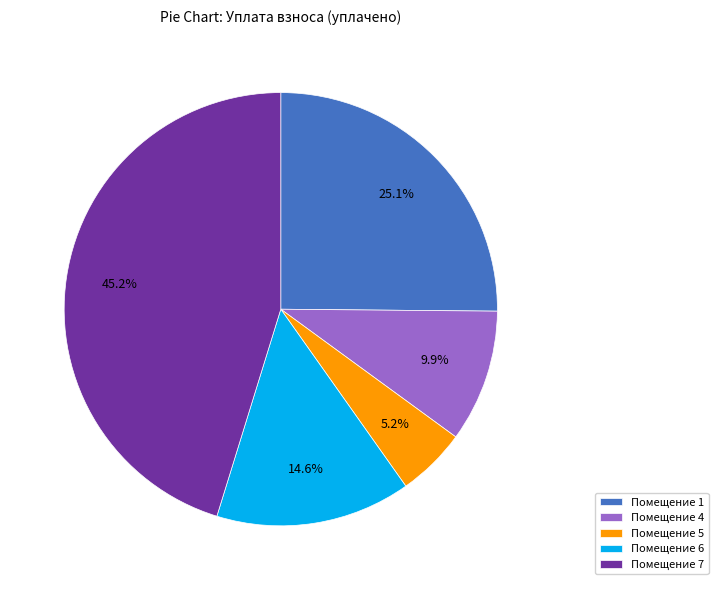

Approximately how many times larger is the value at Помещение 1 compared to Помещение 7?

0.6